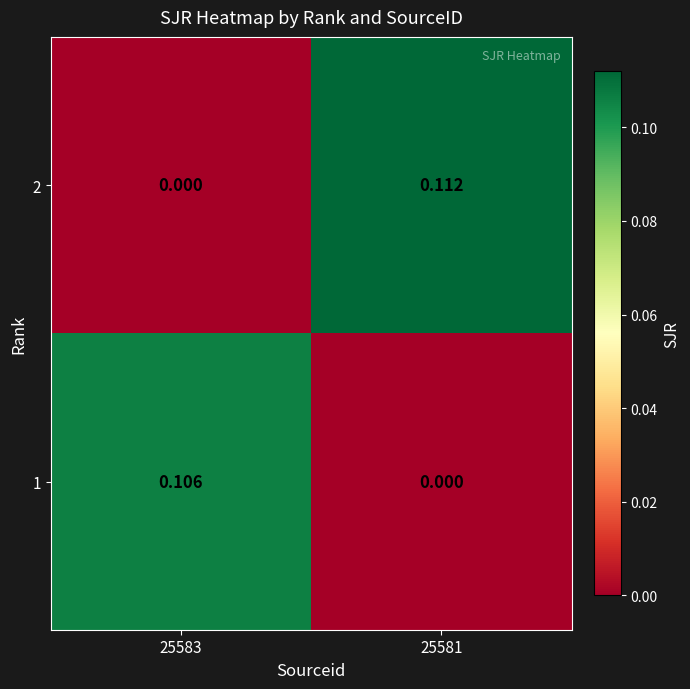

Count the number of categories in the chart.

2